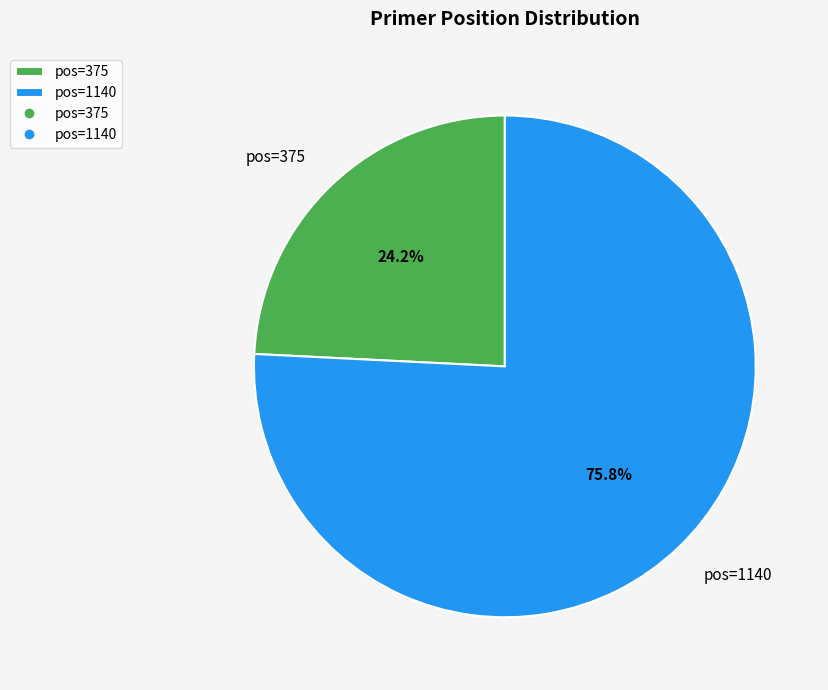

Is it true that pos=375 is 24% of the pie?

True